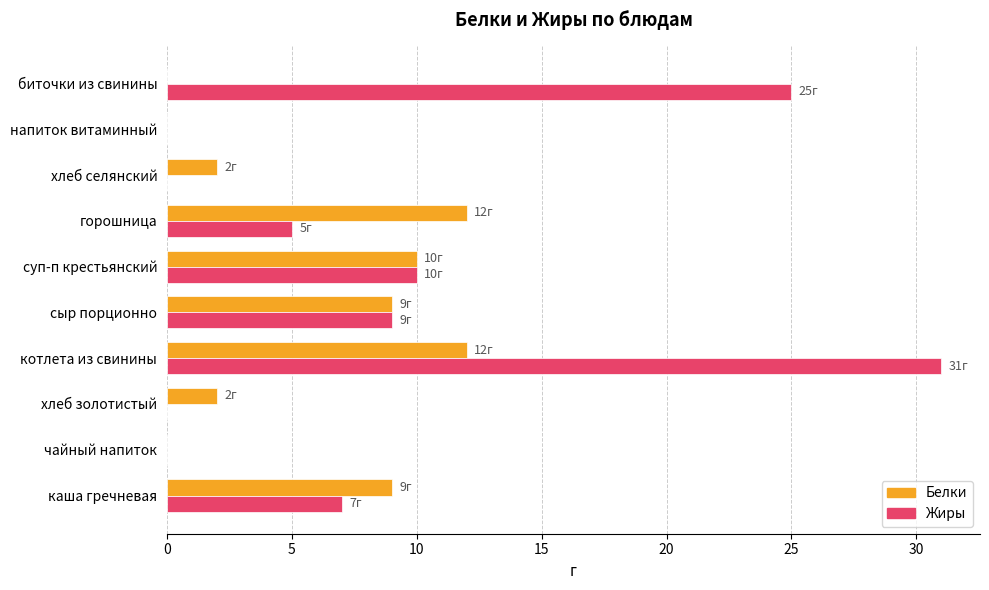

Between хлеб золотистый and котлета из свинины, which series saw the biggest shift?

Жиры